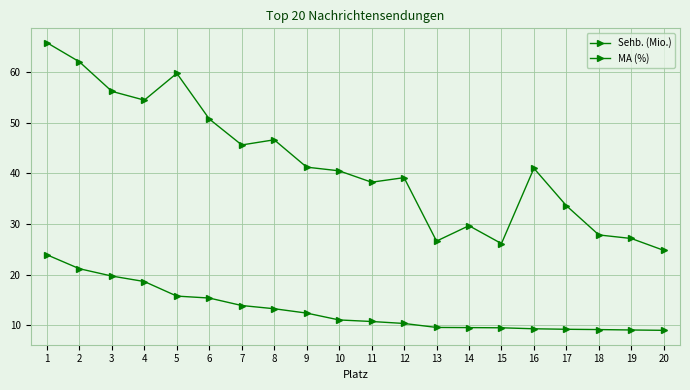

The MA (%) series shows 45.6 at 7. True or false?

True